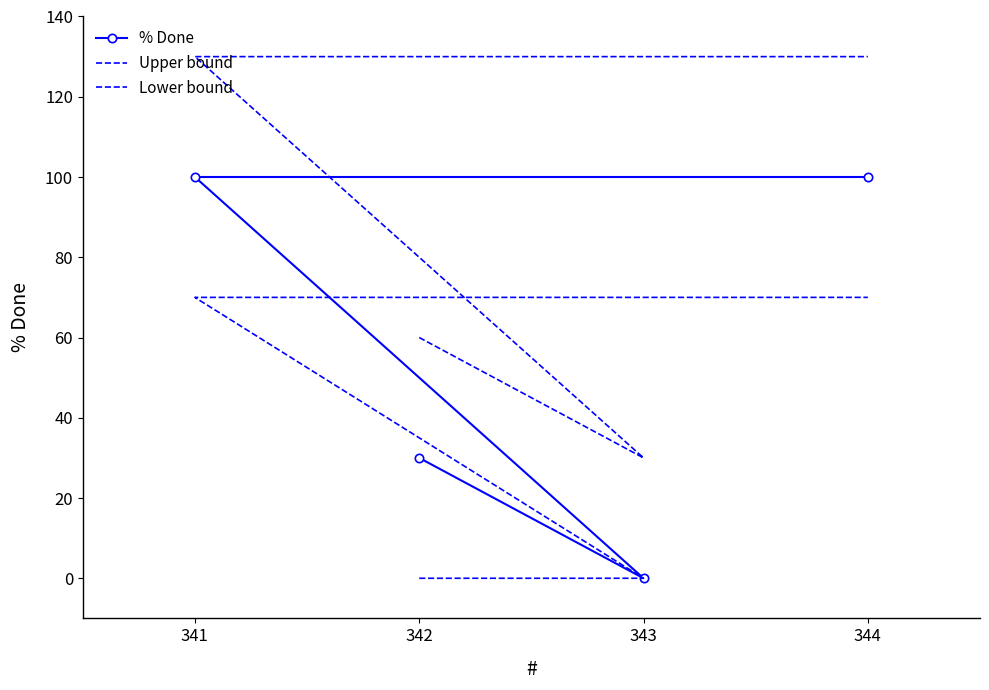

Reading left to right, list all the values displayed in this chart.

% Done: 30	0	100	100
Upper bound: 60	30	130	130
Lower bound: 0	0	70	70